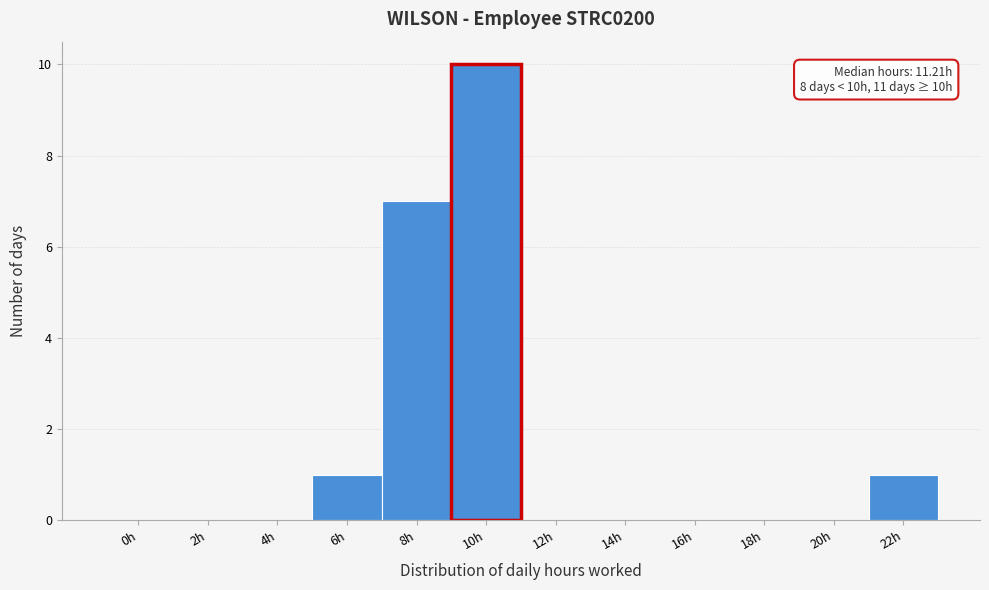

Reading left to right, extract all data points from this chart.

0h=0	2h=0	4h=0	6h=1	8h=7	10h=10	12h=0	14h=0	16h=0	18h=0	20h=0	22h=1